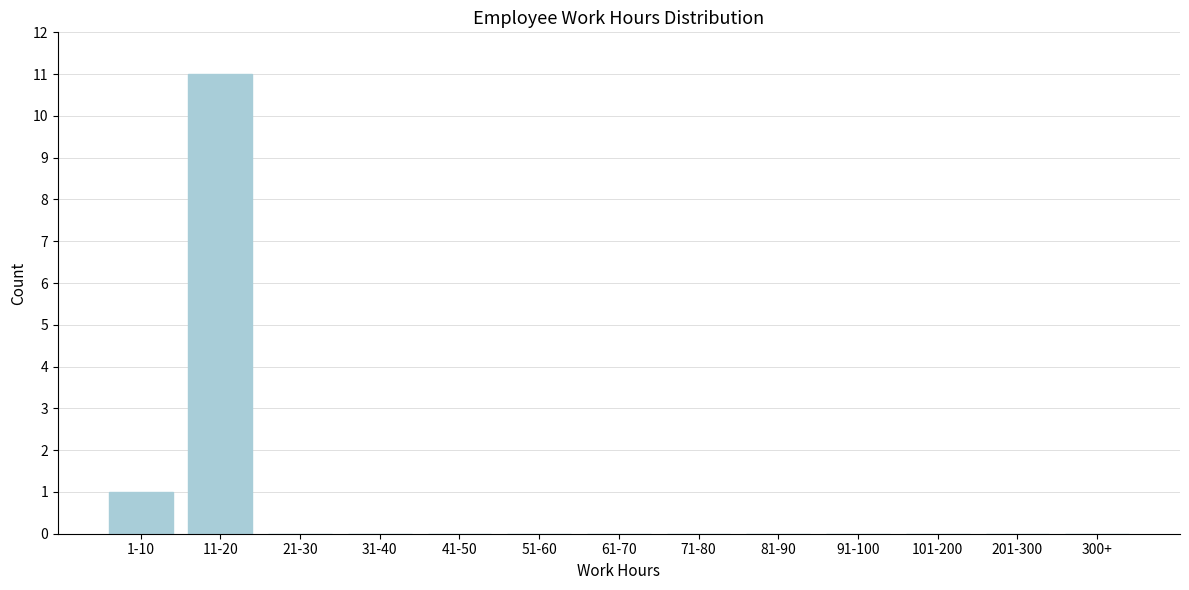

Reading left to right, transcribe all the data shown in this chart.

1-10=1	11-20=11	21-30=0	31-40=0	41-50=0	51-60=0	61-70=0	71-80=0	81-90=0	91-100=0	101-200=0	201-300=0	300+=0